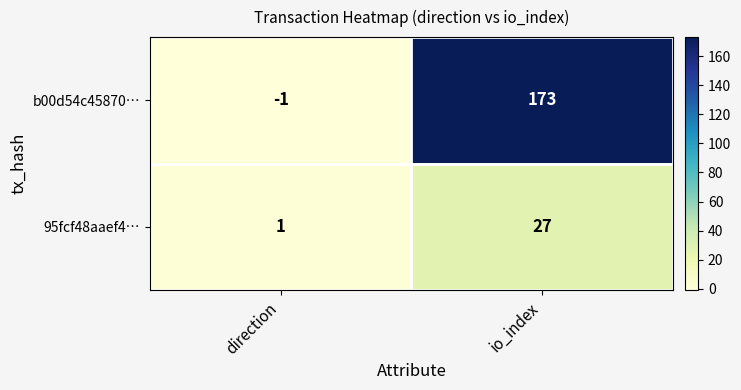

Where is b00d54c45870… nearest to the value 86?

direction